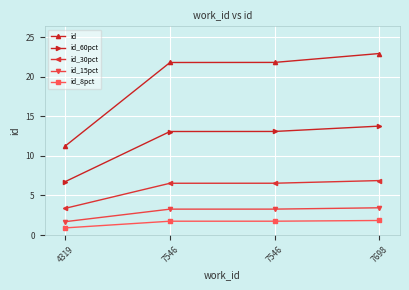

What is the value of the id_8pct point at the 2nd from the left?

1.7